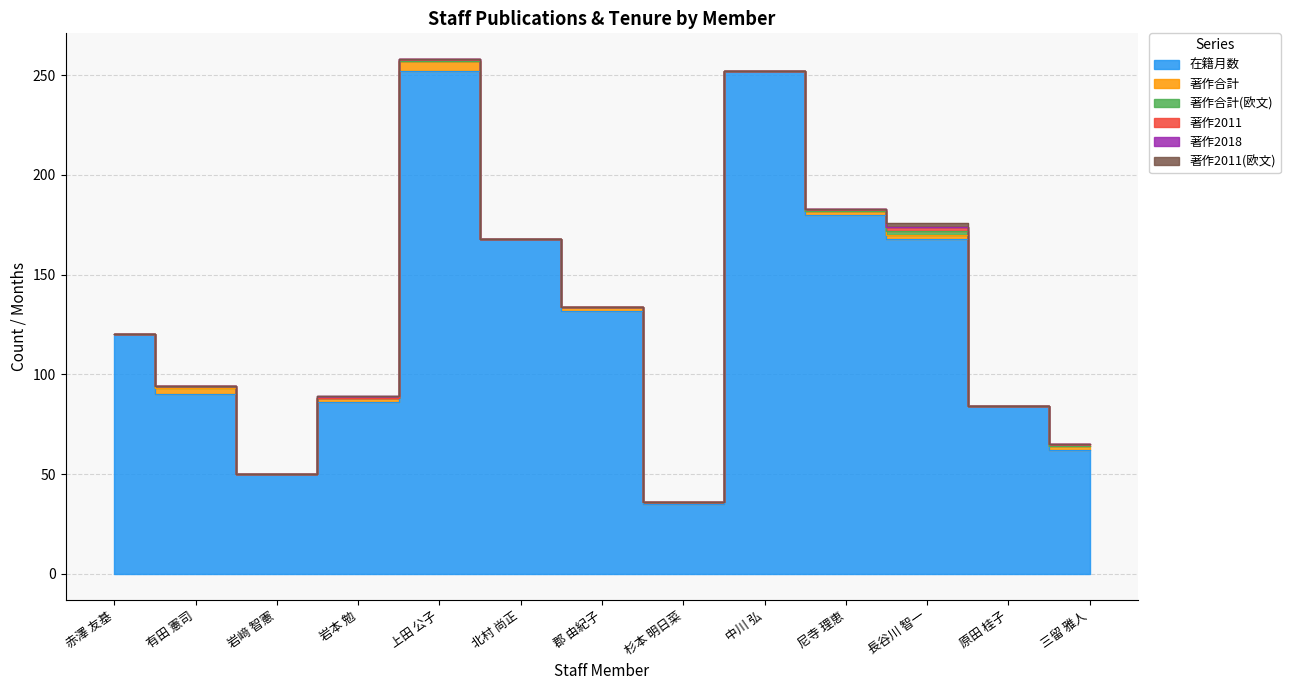

The 著作2018 series shows 0 at 原田 桂子. True or false?

False